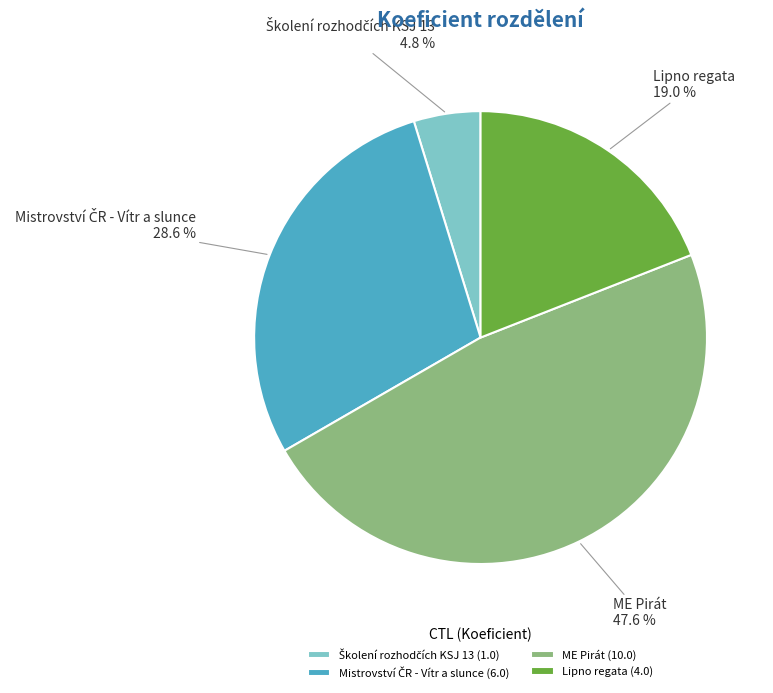

What is the ratio of the value at ME Pirát to the value at Lipno regata?

2.5